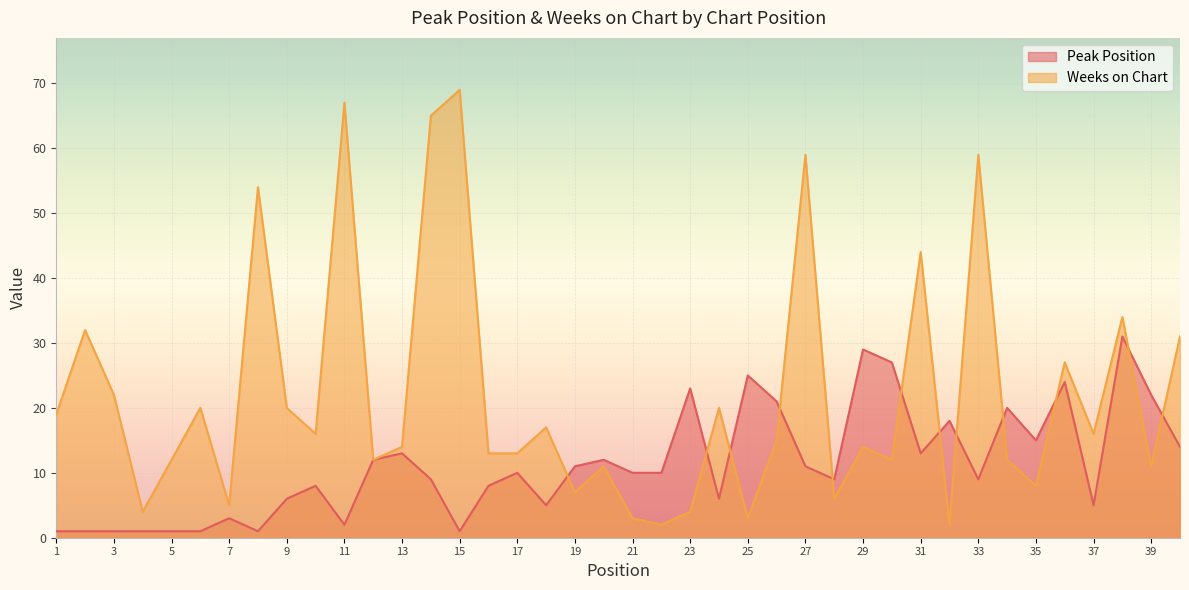

Reading left to right, what are all the values shown in this chart?

Peak Position: 1=1	2=1	3=1	4=1	5=1	6=1	7=3	8=1	9=6	10=8	11=2	12=12	13=13	14=9	15=1	16=8	17=10	18=5	19=11	20=12	21=10	22=10	23=23	24=6	25=25	26=21	27=11	28=9	29=29	30=27	31=13	32=18	33=9	34=20	35=15	36=24	37=5	38=31	39=22	40=14
Weeks on Chart: 1=19	2=32	3=22	4=4	5=12	6=20	7=5	8=54	9=20	10=16	11=67	12=12	13=14	14=65	15=69	16=13	17=13	18=17	19=7	20=11	21=3	22=2	23=4	24=20	25=3	26=15	27=59	28=6	29=14	30=12	31=44	32=2	33=59	34=12	35=8	36=27	37=16	38=34	39=11	40=31